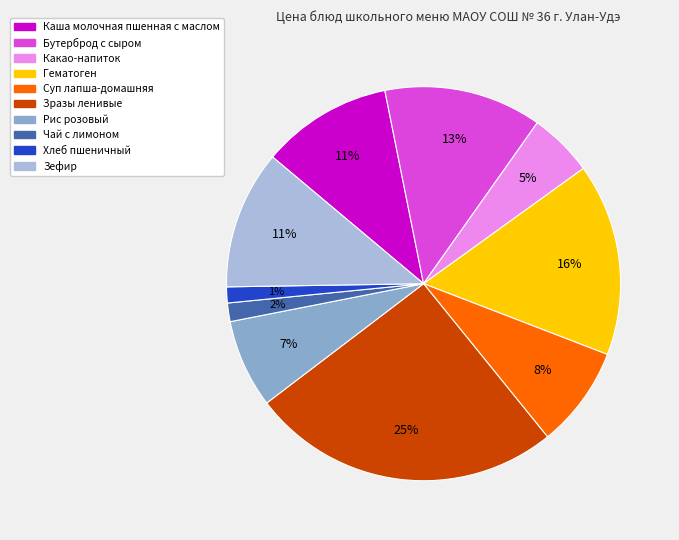

How many slices are in this pie chart?

10